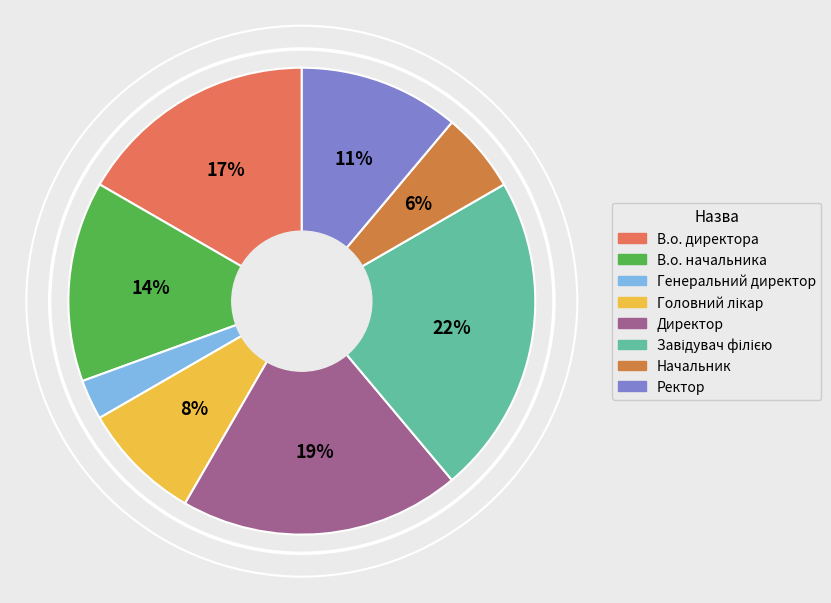

Rank the categories by value from lowest to highest.

Генеральний директор, Начальник, Головний лікар, Ректор, В.о. начальника, В.о. директора, Директор, Завідувач філією